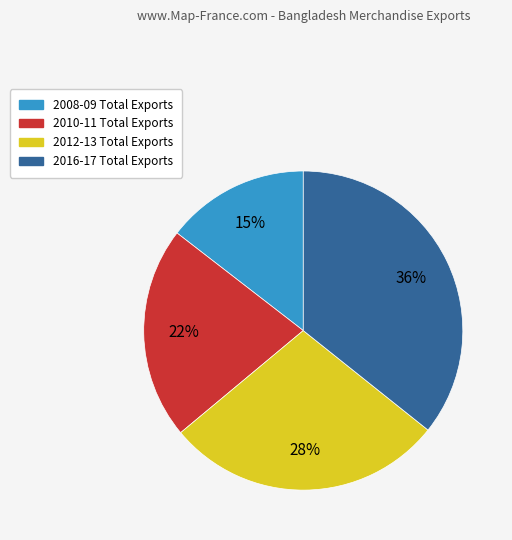

To the nearest percent, what is the difference between the largest and smallest slice percentages?

21%